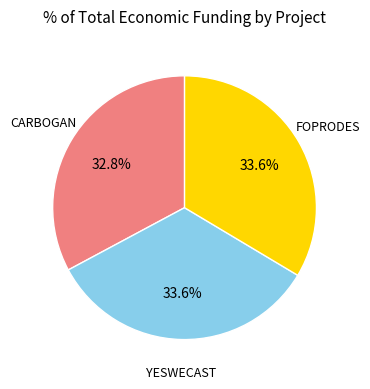

Is there any slice that represents more than half of the pie?

No